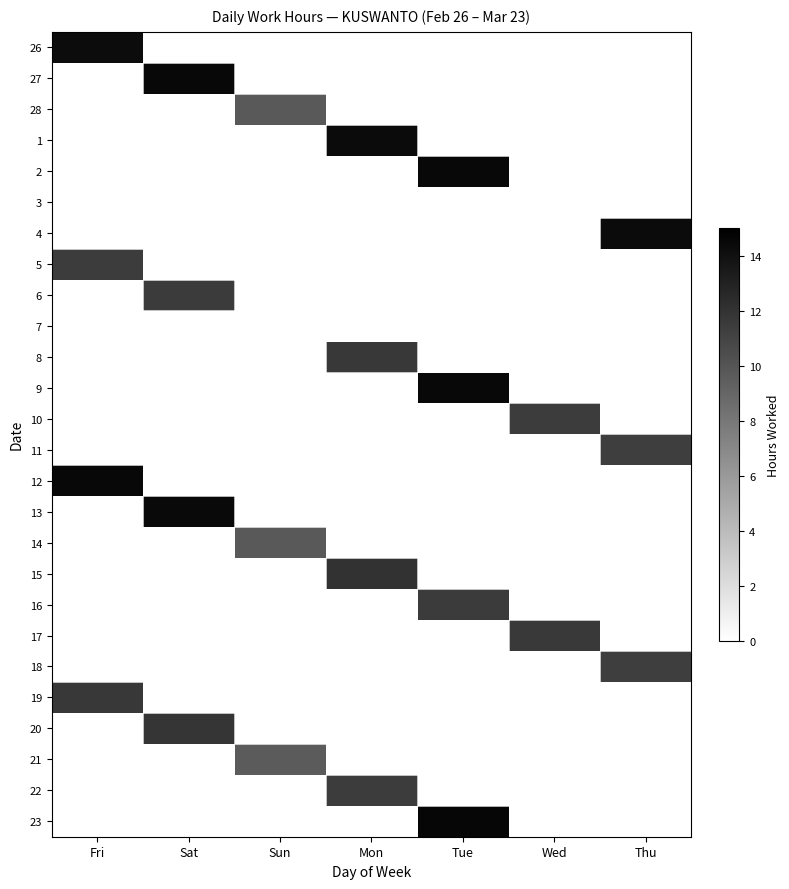

Reading left to right, what are all the values shown in this chart?

26: Fri=14.3	Sat=0.0	Sun=0.0	Mon=0.0	Tue=0.0	Wed=0.0	Thu=0.0
27: Fri=0.0	Sat=14.5	Sun=0.0	Mon=0.0	Tue=0.0	Wed=0.0	Thu=0.0
28: Fri=0.0	Sat=0.0	Sun=9.7	Mon=0.0	Tue=0.0	Wed=0.0	Thu=0.0
1: Fri=0.0	Sat=0.0	Sun=0.0	Mon=14.3	Tue=0.0	Wed=0.0	Thu=0.0
2: Fri=0.0	Sat=0.0	Sun=0.0	Mon=0.0	Tue=14.5	Wed=0.0	Thu=0.0
3: Fri=0.0	Sat=0.0	Sun=0.0	Mon=0.0	Tue=0.0	Wed=0.0	Thu=0.0
4: Fri=0.0	Sat=0.0	Sun=0.0	Mon=0.0	Tue=0.0	Wed=0.0	Thu=14.3
5: Fri=11.5	Sat=0.0	Sun=0.0	Mon=0.0	Tue=0.0	Wed=0.0	Thu=0.0
6: Fri=0.0	Sat=11.5	Sun=0.0	Mon=0.0	Tue=0.0	Wed=0.0	Thu=0.0
7: Fri=0.0	Sat=0.0	Sun=0.0	Mon=0.0	Tue=0.0	Wed=0.0	Thu=0.0
8: Fri=0.0	Sat=0.0	Sun=0.0	Mon=11.6	Tue=0.0	Wed=0.0	Thu=0.0
9: Fri=0.0	Sat=0.0	Sun=0.0	Mon=0.0	Tue=14.5	Wed=0.0	Thu=0.0
10: Fri=0.0	Sat=0.0	Sun=0.0	Mon=0.0	Tue=0.0	Wed=11.4	Thu=0.0
11: Fri=0.0	Sat=0.0	Sun=0.0	Mon=0.0	Tue=0.0	Wed=0.0	Thu=11.3
12: Fri=14.4	Sat=0.0	Sun=0.0	Mon=0.0	Tue=0.0	Wed=0.0	Thu=0.0
13: Fri=0.0	Sat=14.4	Sun=0.0	Mon=0.0	Tue=0.0	Wed=0.0	Thu=0.0
14: Fri=0.0	Sat=0.0	Sun=9.7	Mon=0.0	Tue=0.0	Wed=0.0	Thu=0.0
15: Fri=0.0	Sat=0.0	Sun=0.0	Mon=12.0	Tue=0.0	Wed=0.0	Thu=0.0
16: Fri=0.0	Sat=0.0	Sun=0.0	Mon=0.0	Tue=11.5	Wed=0.0	Thu=0.0
17: Fri=0.0	Sat=0.0	Sun=0.0	Mon=0.0	Tue=0.0	Wed=11.6	Thu=0.0
18: Fri=0.0	Sat=0.0	Sun=0.0	Mon=0.0	Tue=0.0	Wed=0.0	Thu=11.4
19: Fri=11.7	Sat=0.0	Sun=0.0	Mon=0.0	Tue=0.0	Wed=0.0	Thu=0.0
20: Fri=0.0	Sat=11.8	Sun=0.0	Mon=0.0	Tue=0.0	Wed=0.0	Thu=0.0
21: Fri=0.0	Sat=0.0	Sun=9.7	Mon=0.0	Tue=0.0	Wed=0.0	Thu=0.0
22: Fri=0.0	Sat=0.0	Sun=0.0	Mon=11.4	Tue=0.0	Wed=0.0	Thu=0.0
23: Fri=0.0	Sat=0.0	Sun=0.0	Mon=0.0	Tue=14.6	Wed=0.0	Thu=0.0